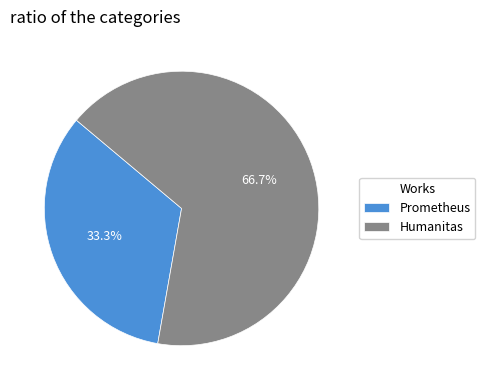

Is it true that Prometheus is 41% of the pie?

False